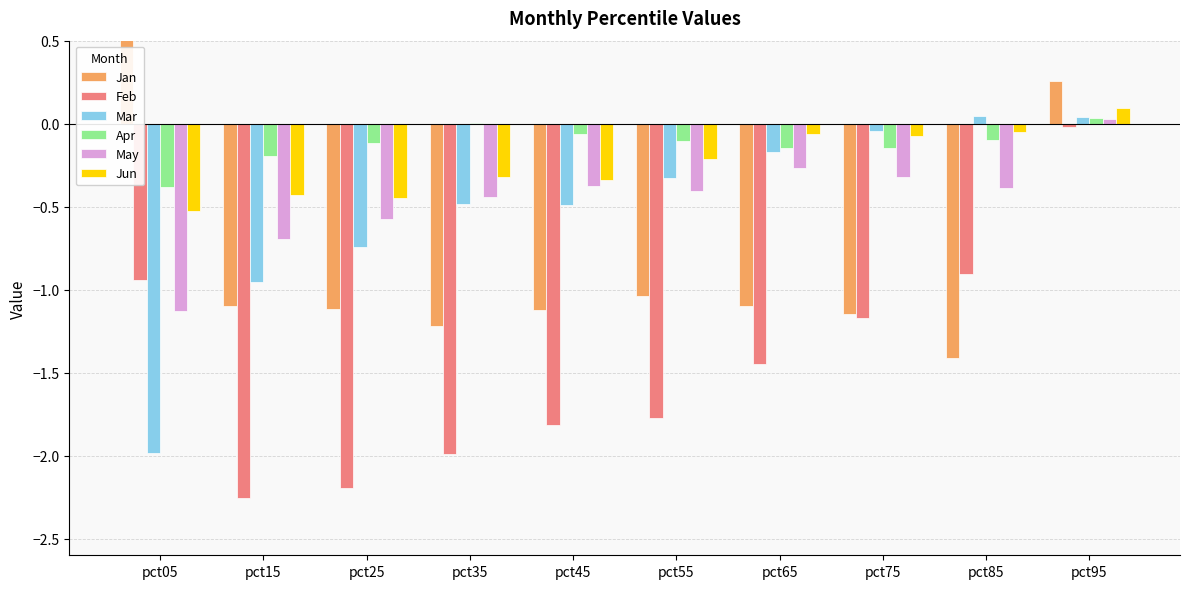

Which series has the largest total across all categories?

Apr